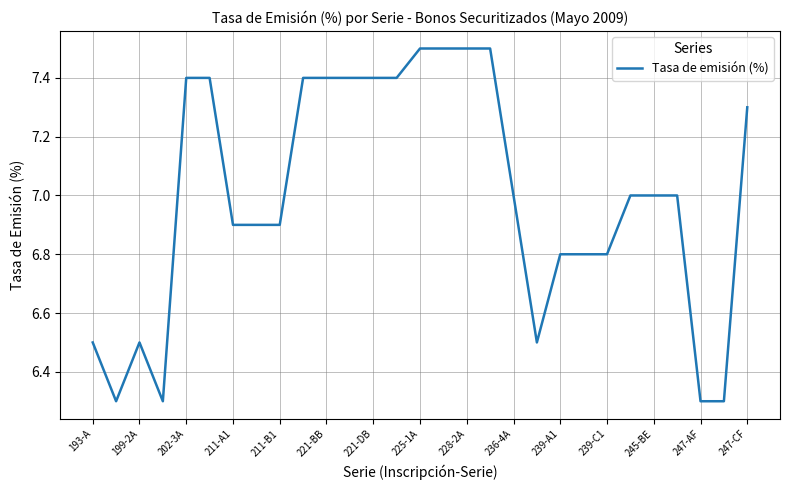

Reading left to right, extract all data points from this chart.

6.5	6.3	6.5	6.3	7.4	7.4	6.9	6.9	6.9	7.4	7.4	7.4	7.4	7.4	7.5	7.5	7.5	7.5	7.0	6.5	6.8	6.8	6.8	7.0	7.0	7.0	6.3	6.3	7.3